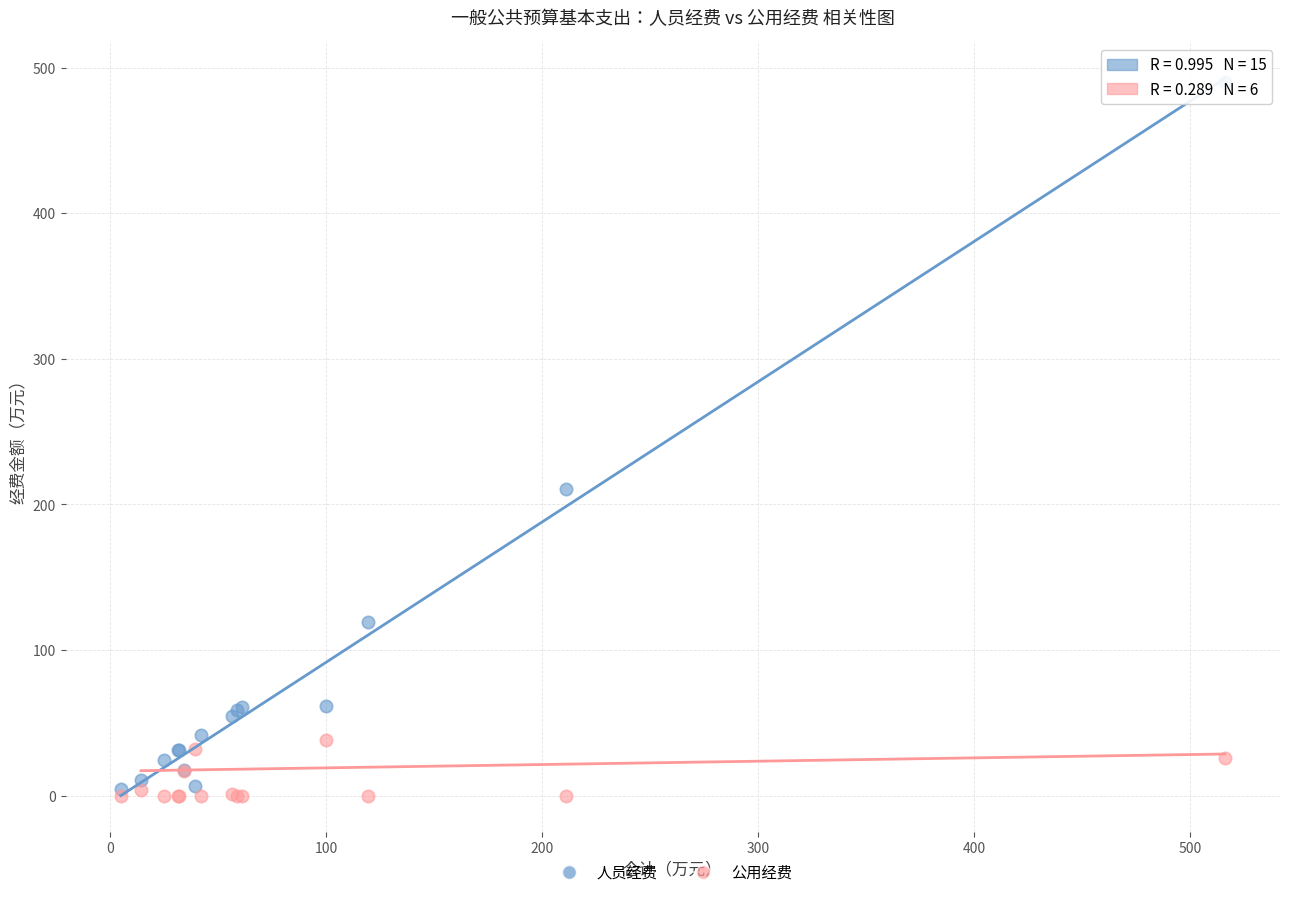

What are all the series names shown in the legend?

人员经费, 公用经费